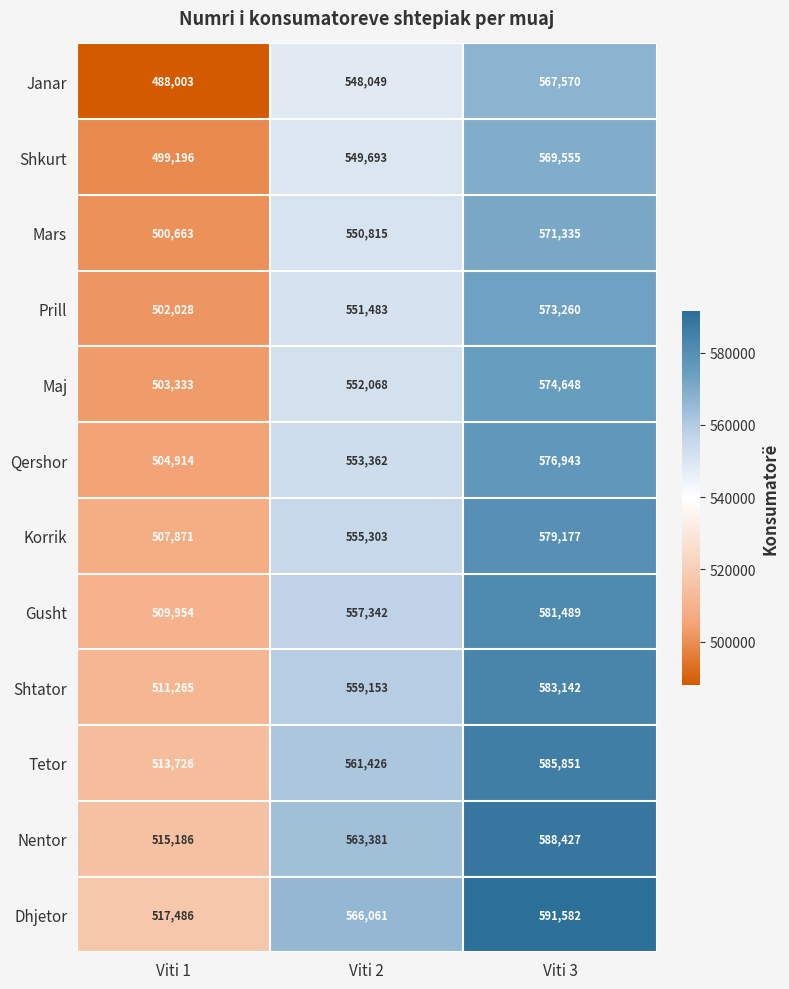

At which category is the sum across all series the highest?

Viti 3